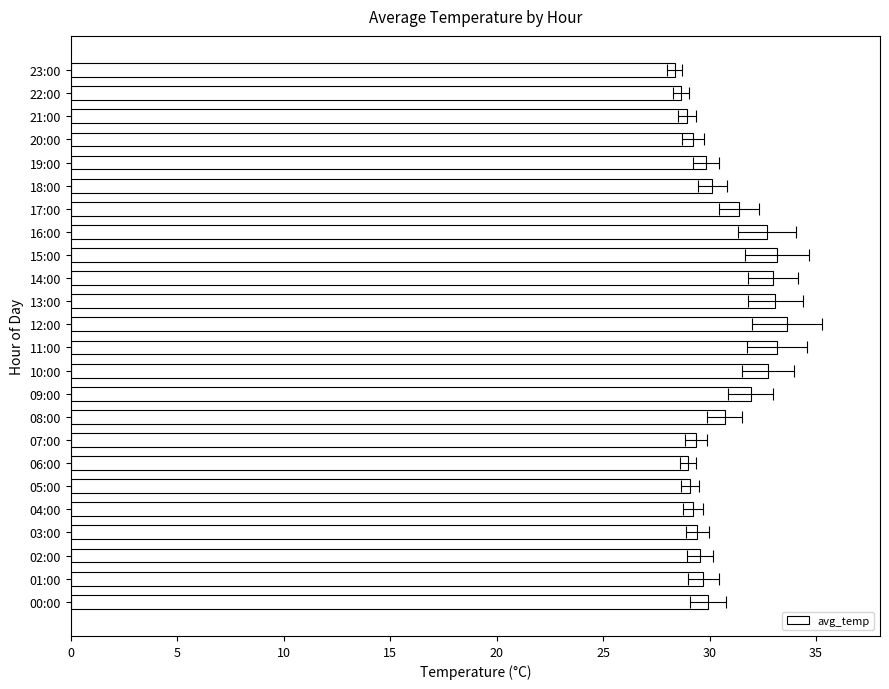

Count the number of categories in the chart.

24